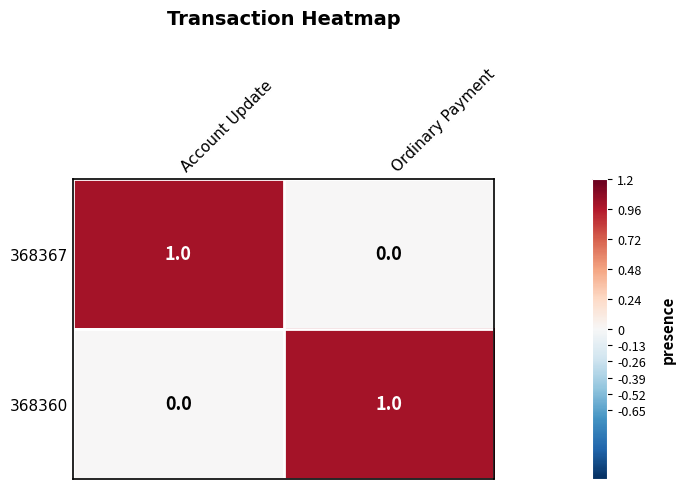

At how many categories does at least one series exceed 0?

2